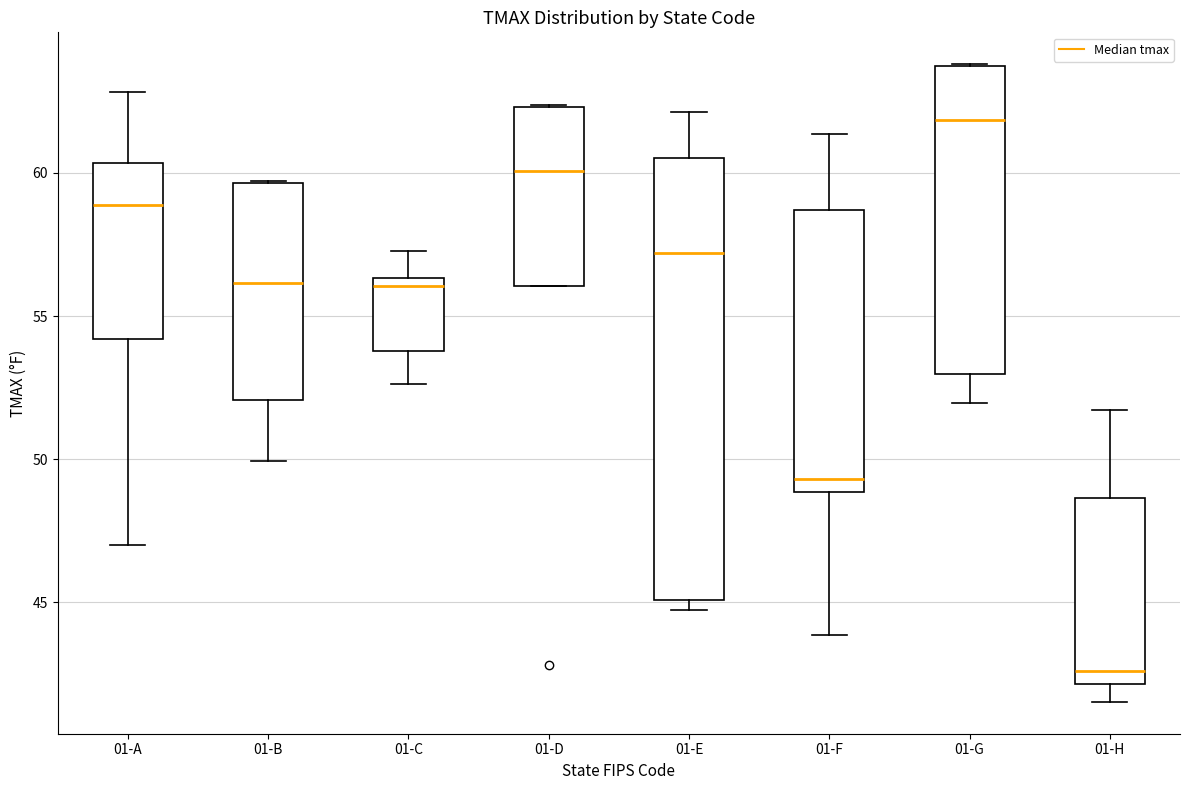

Where does the lower whisker of the box for 01-C end on the y-axis? The values are not printed on the chart, so give them approximately, as read against the axis.

52.5